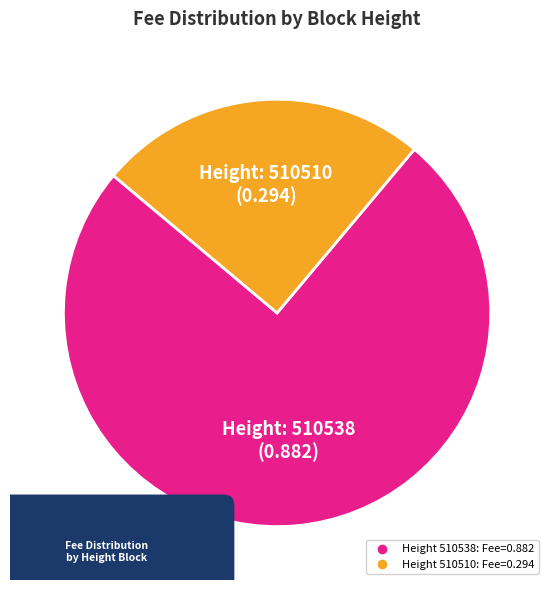

Which has a higher value, 510538 or 510510?

510538